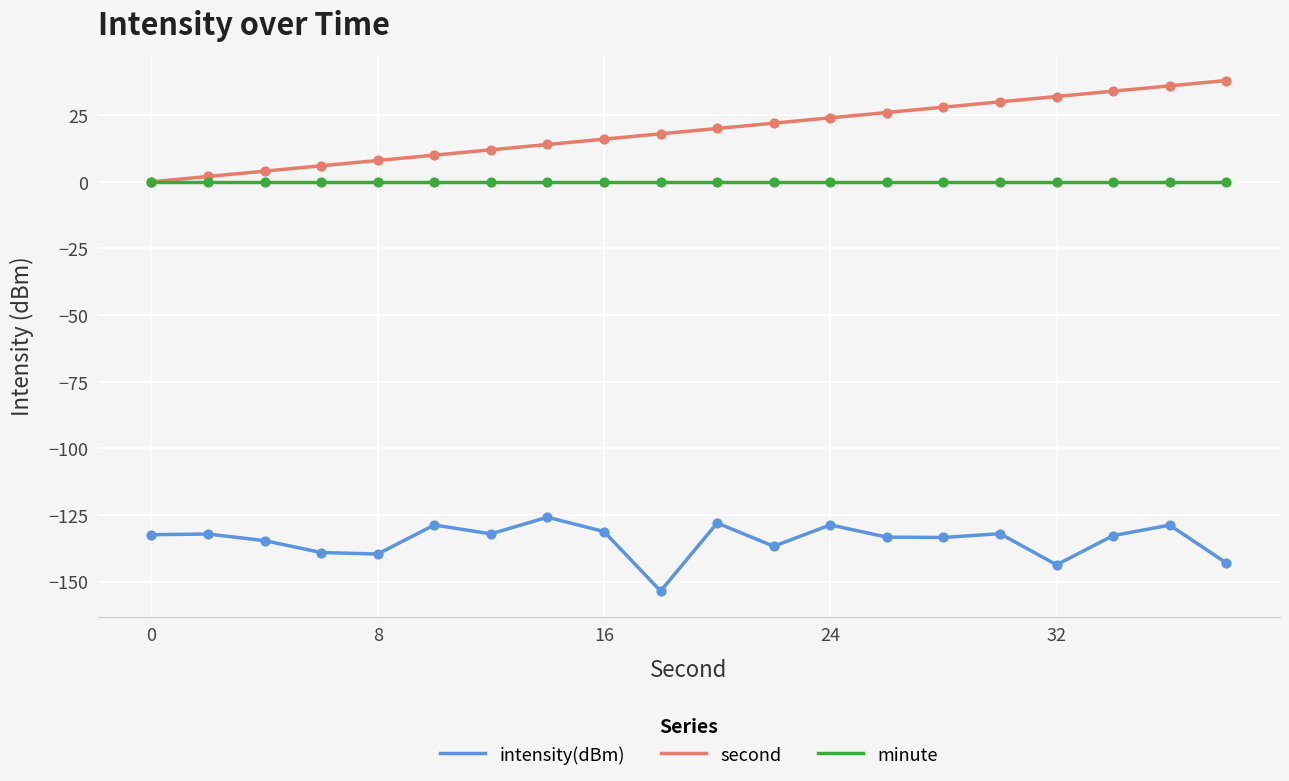

Which series has the largest range (max minus min)?

second